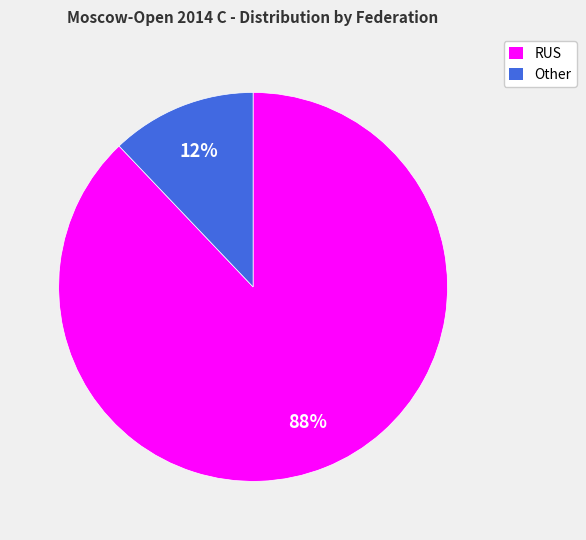

Is it true that RUS is 73% of the pie?

False